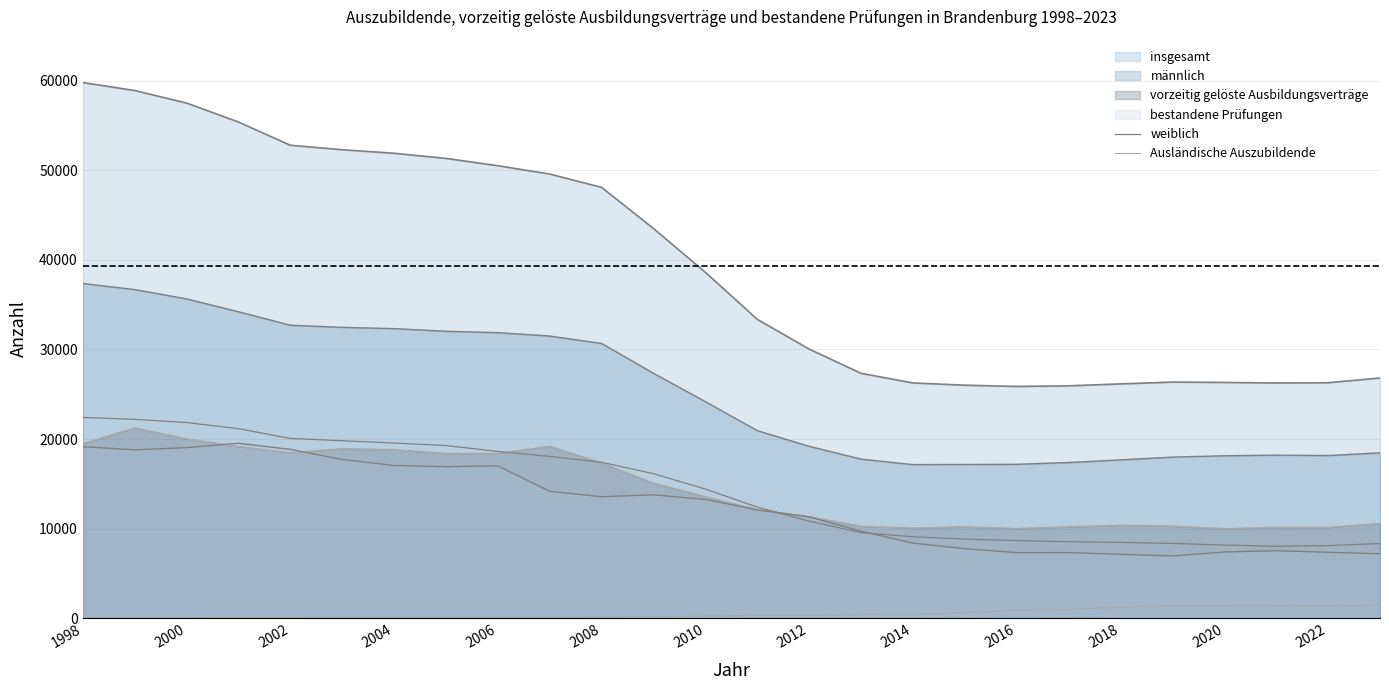

Where is Ausländische Auszubildende nearest to the value 776?

2016